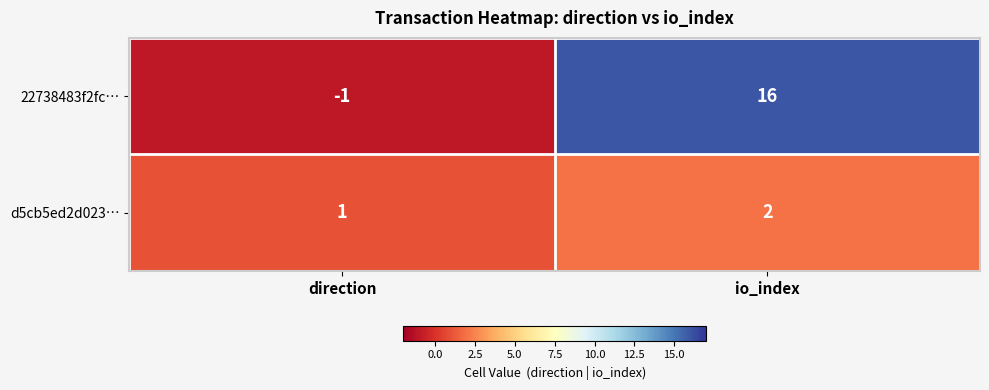

What is the sum of all 22738483f2fc… values?

15